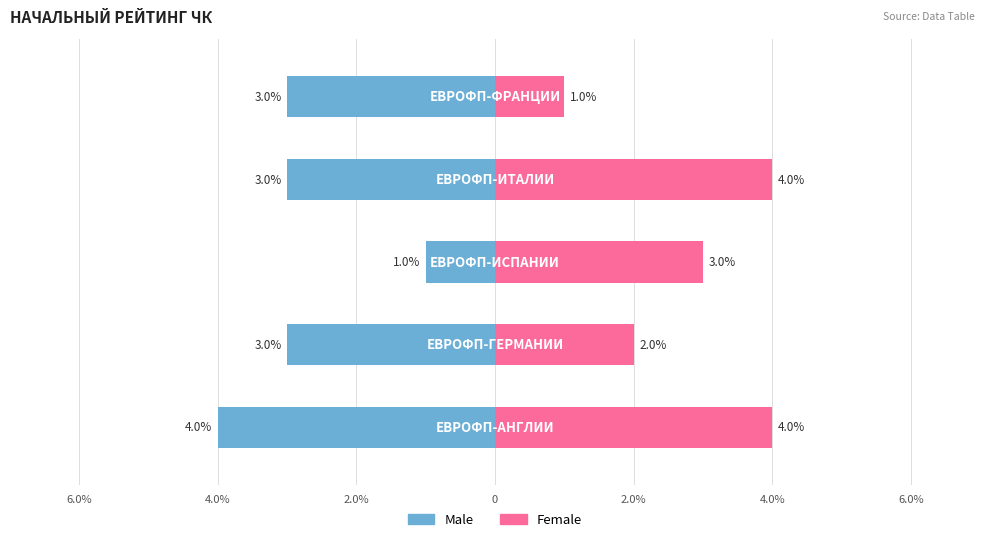

What is the average value of the Male series?

-3